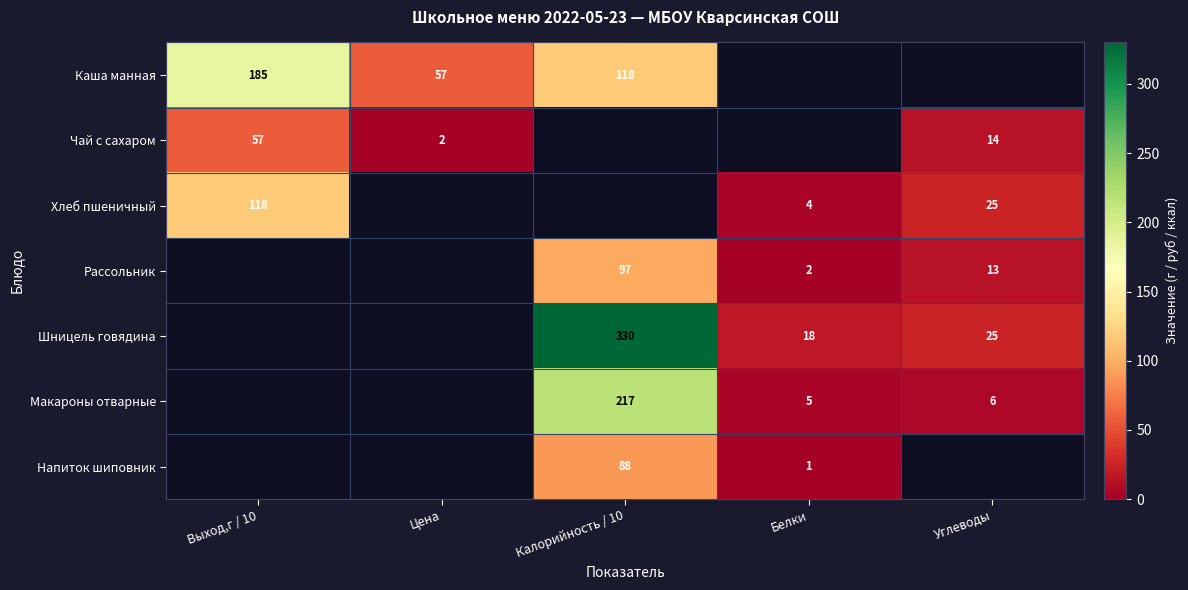

Is it true that Рассольник equals 2 at Белки?

True